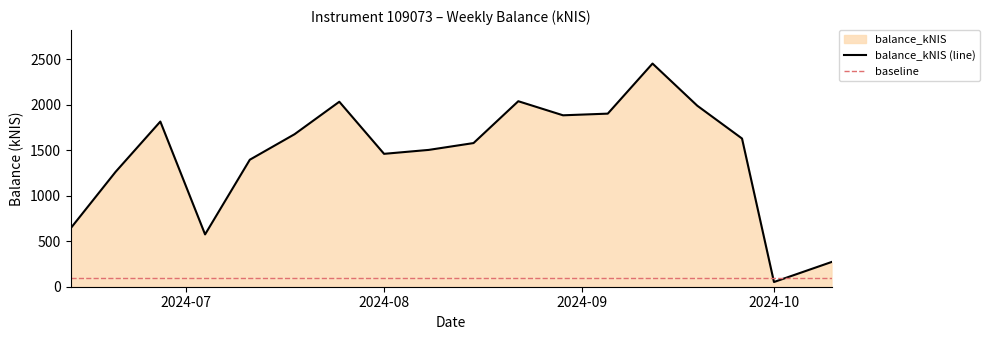

Does the chart have visible grid lines?

No